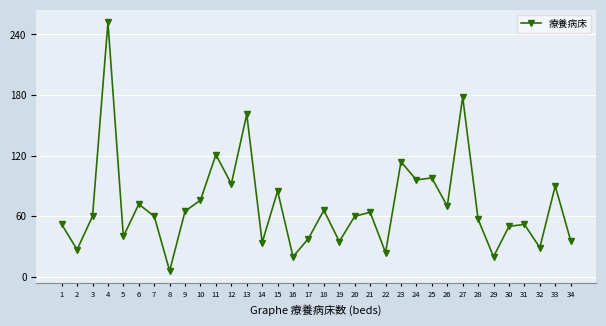

The value at 16 is 20. True or false?

True